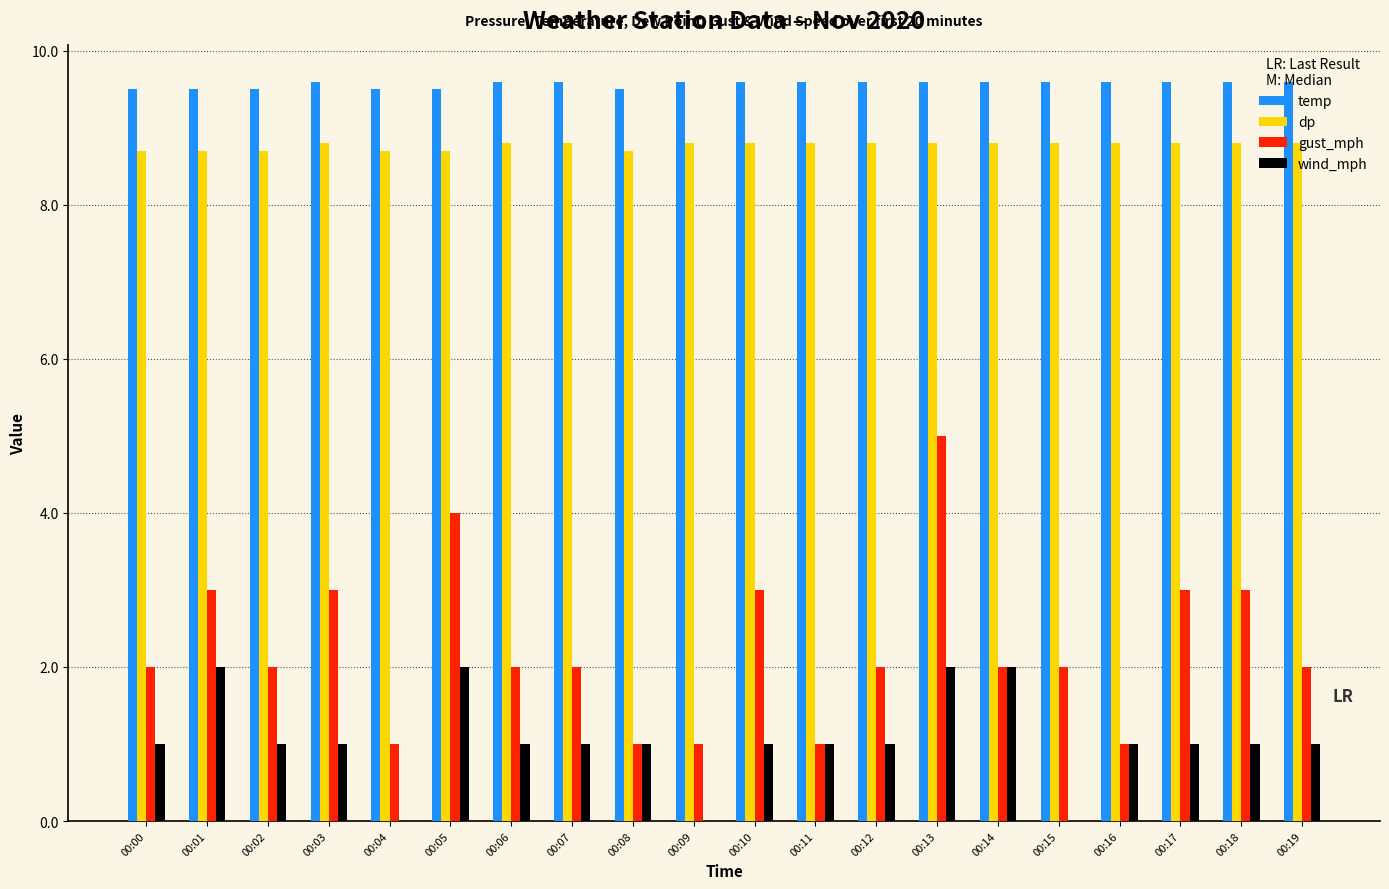

What is the maximum value shown in the chart?

9.6